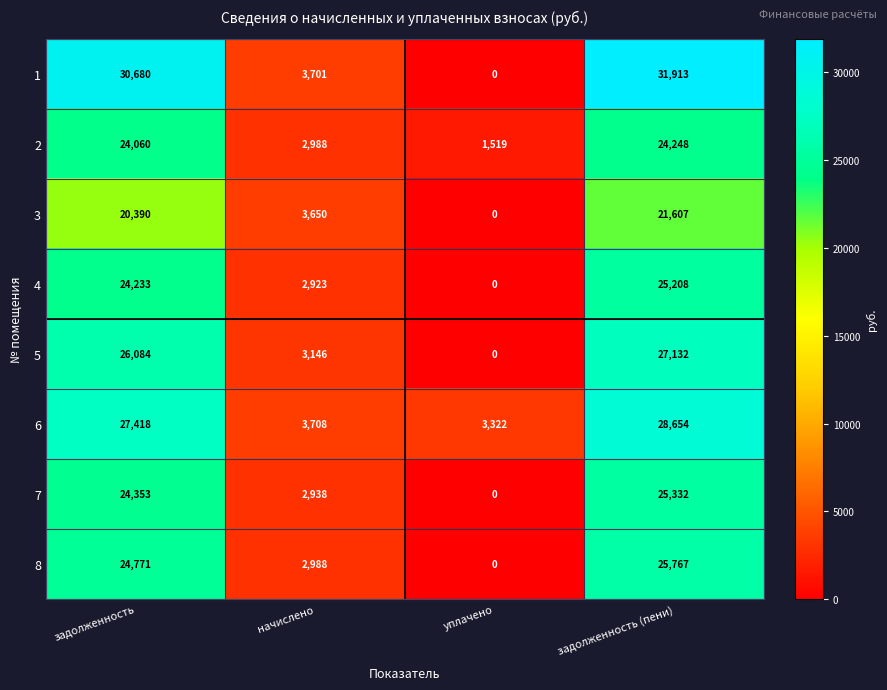

At which label is 8 closest to 12883?

начислено